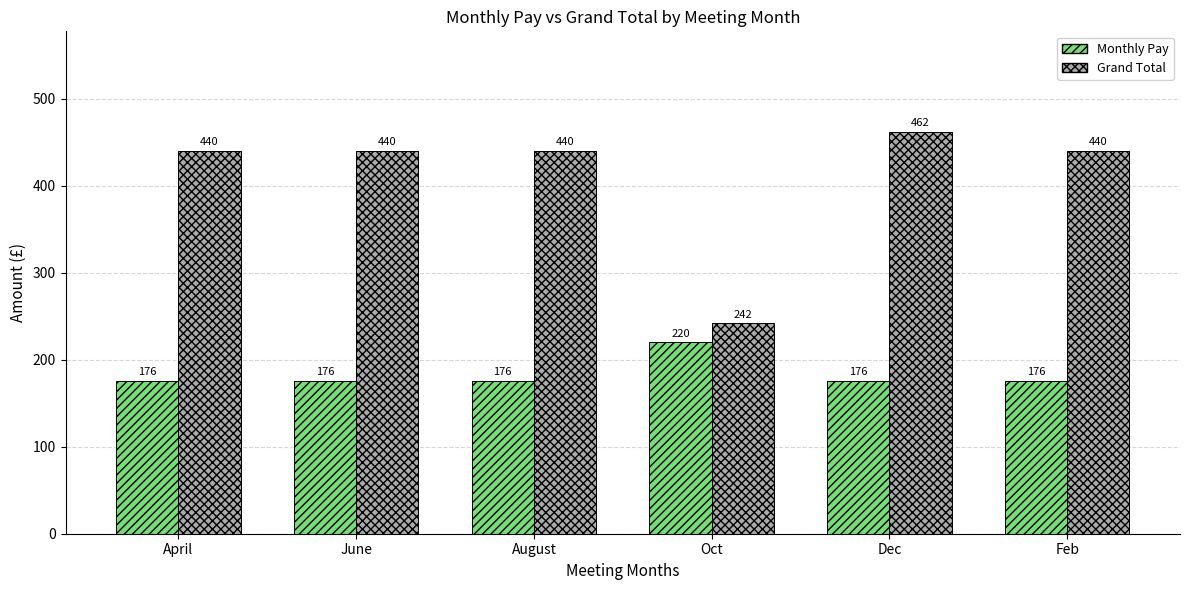

The value of Grand Total at June is 599. True or false?

False